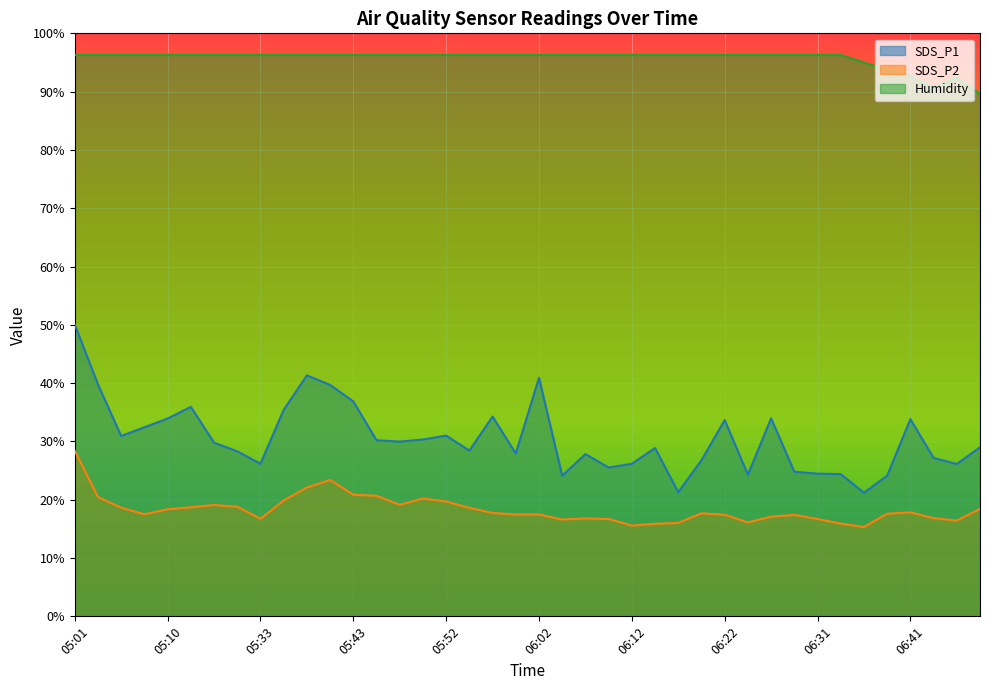

Which category has the highest value in the Humidity series?

05:01